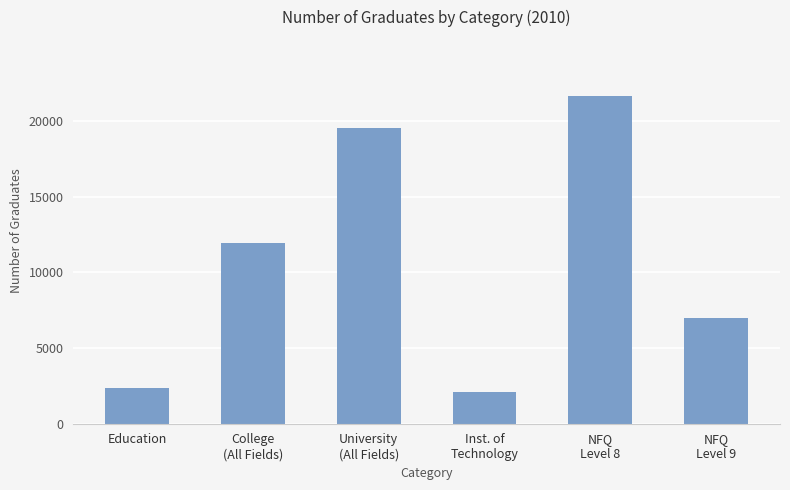

What is the value of the 2nd bar from the left?

11980